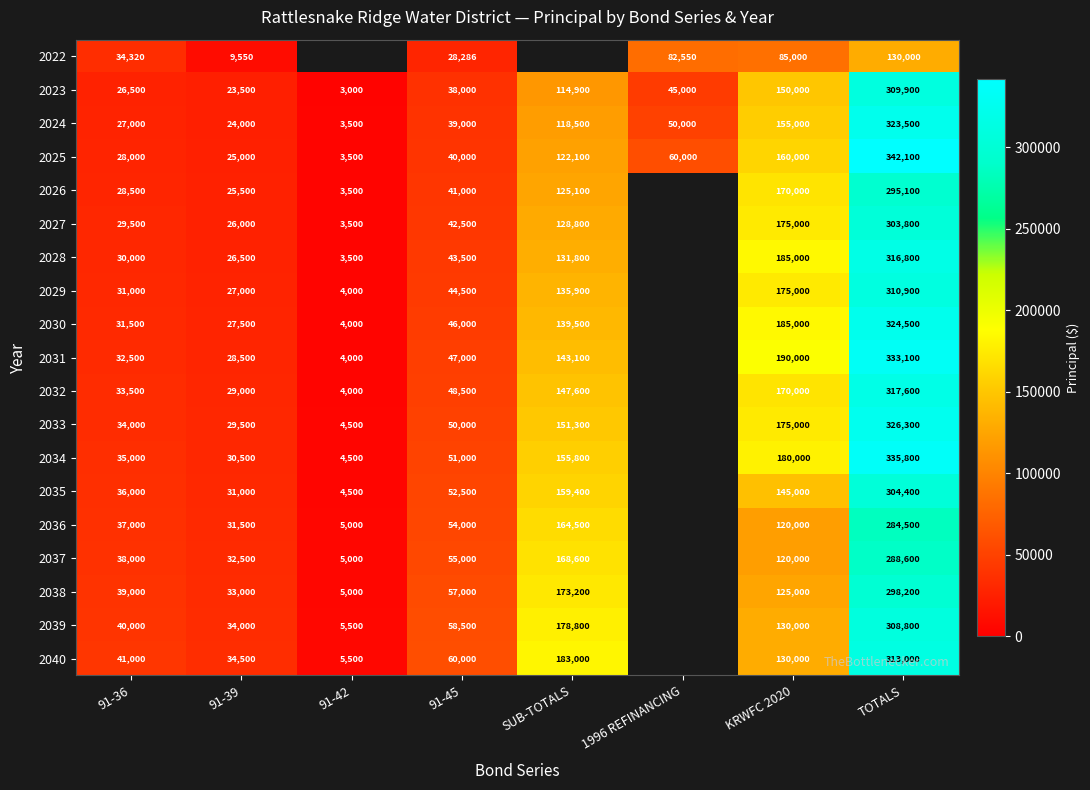

How many values in the 2025 series are below 60000?

4